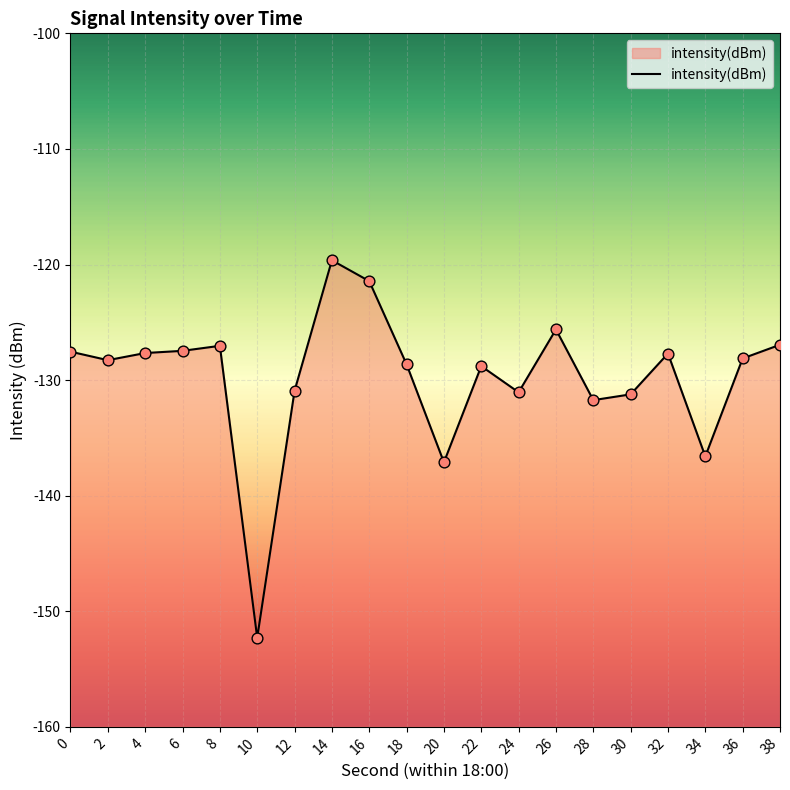

What is the change in value from 10 to 24?

+21.2